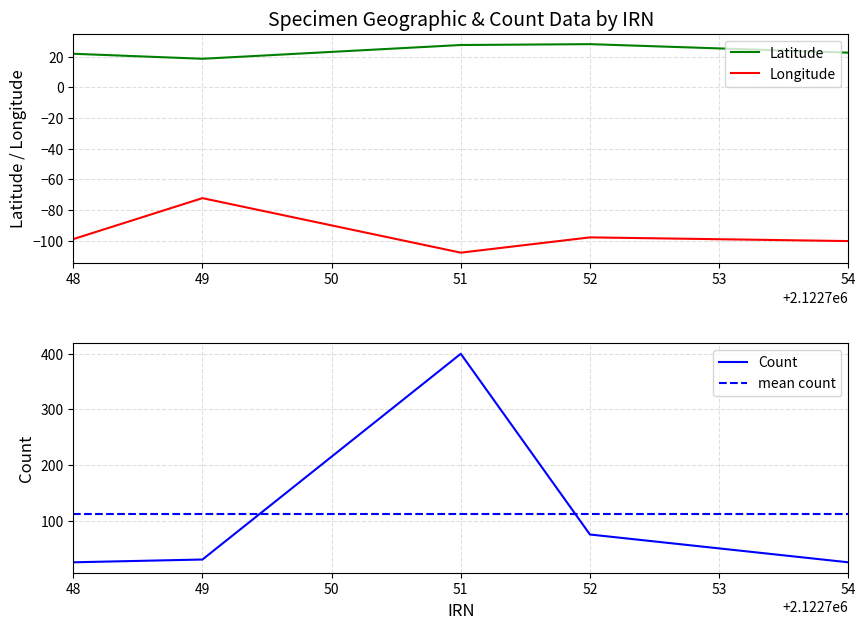

Rank the series by their average value, from highest to lowest.

Count, Latitude, Longitude